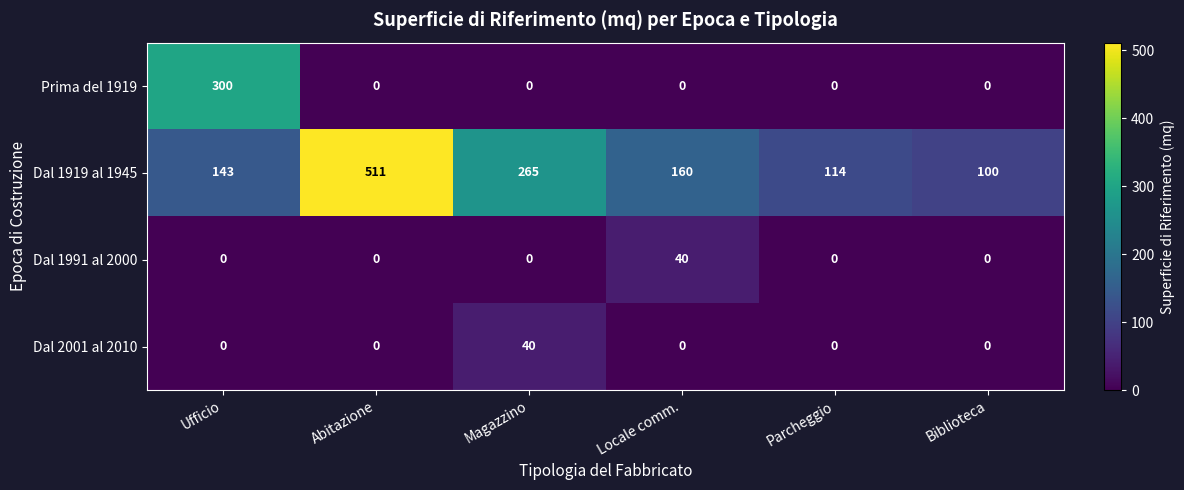

The Prima del 1919 series shows 0 at Locale comm.. True or false?

True